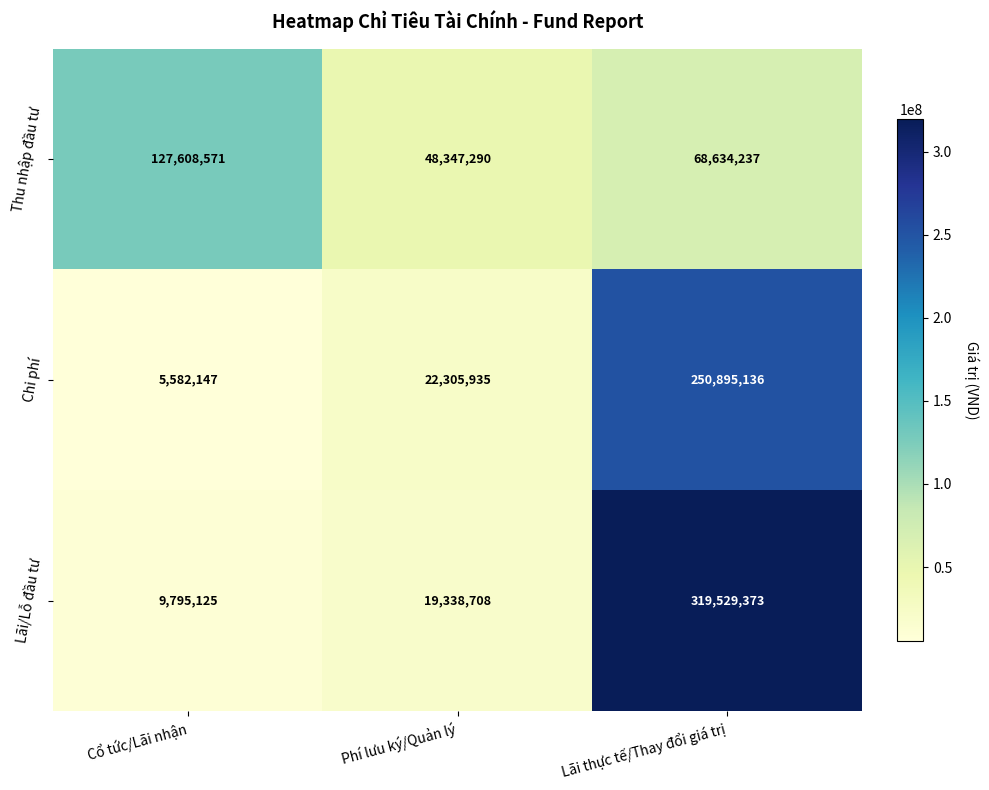

Reading left to right, list all the values displayed in this chart.

Thu nhập đầu tư: Cổ tức/Lãi nhận=127608571	Phí lưu ký/Quản lý=48347290	Lãi thực tế/Thay đổi giá trị=68634237
Chi phí: Cổ tức/Lãi nhận=5582147	Phí lưu ký/Quản lý=22305935	Lãi thực tế/Thay đổi giá trị=250895136
Lãi/Lỗ đầu tư: Cổ tức/Lãi nhận=9795125	Phí lưu ký/Quản lý=19338708	Lãi thực tế/Thay đổi giá trị=319529373